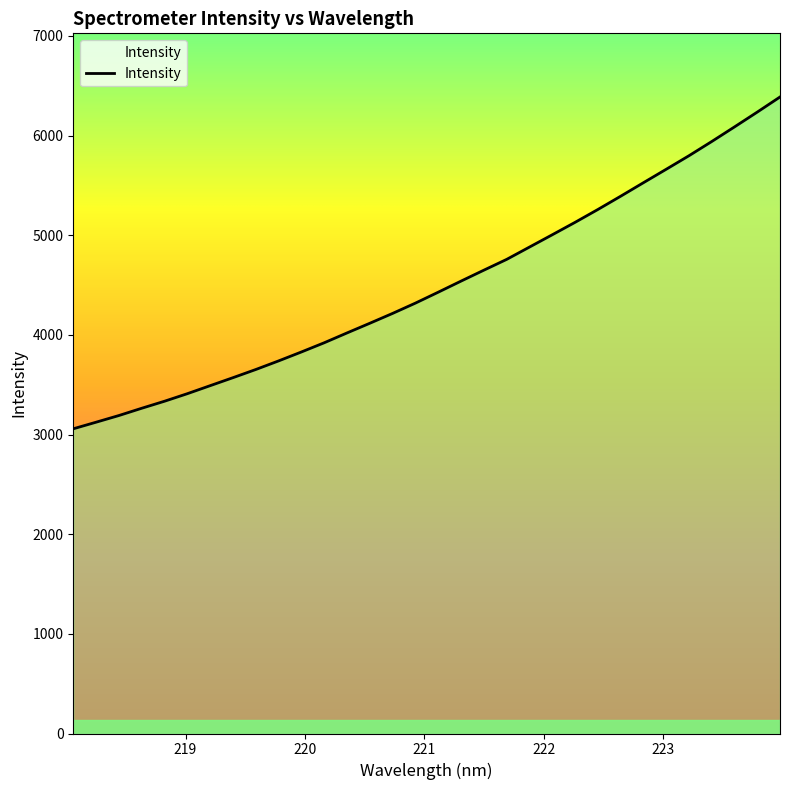

How many values are below 4428?

16